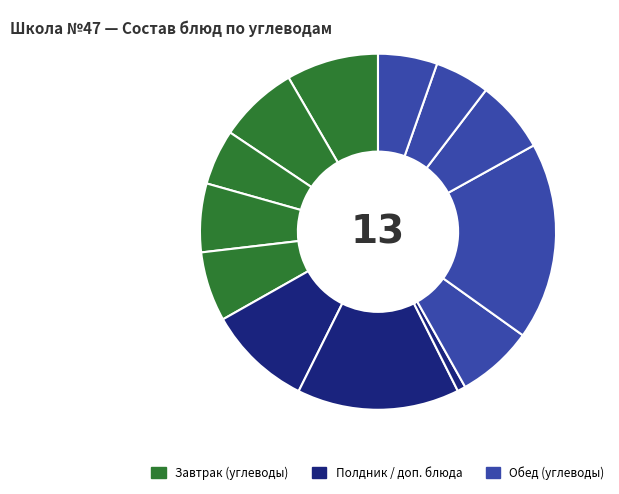

To the nearest percent, what is the average slice percentage?

8%